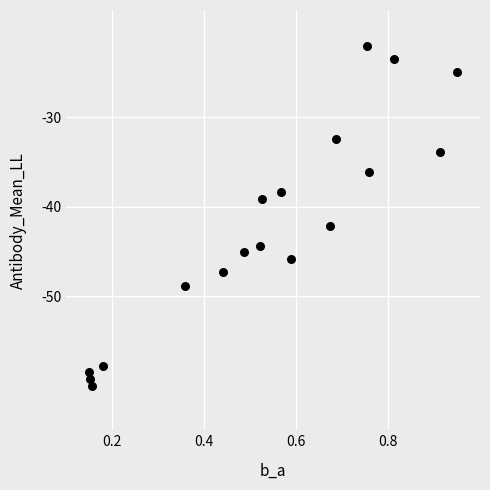

What Y value in the scatter plot is closest to -41?

-42.1